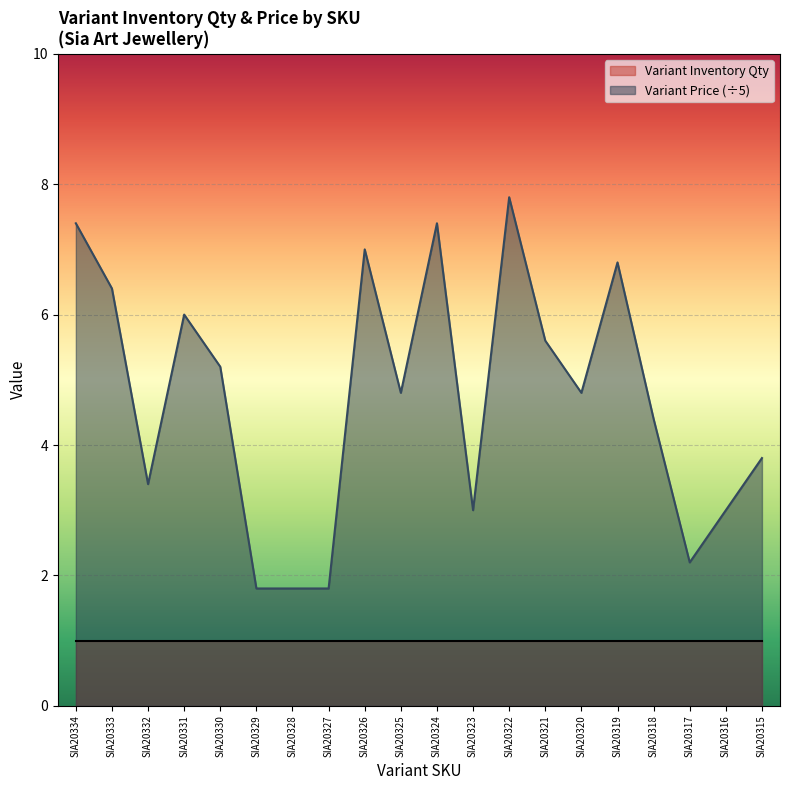

Where is the first local minimum?

SIA20332